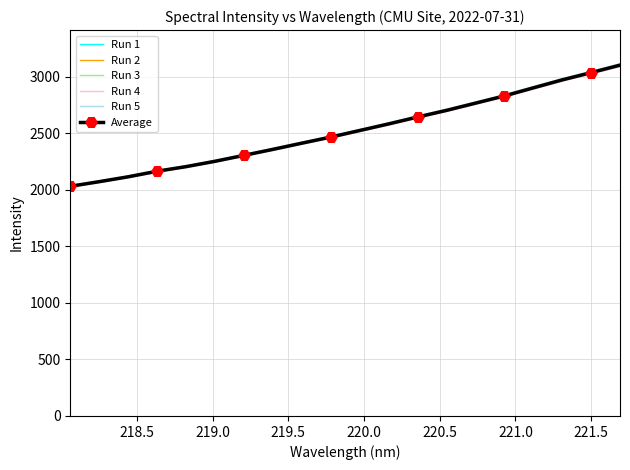

Is this an area chart (filled region under the line)?

No